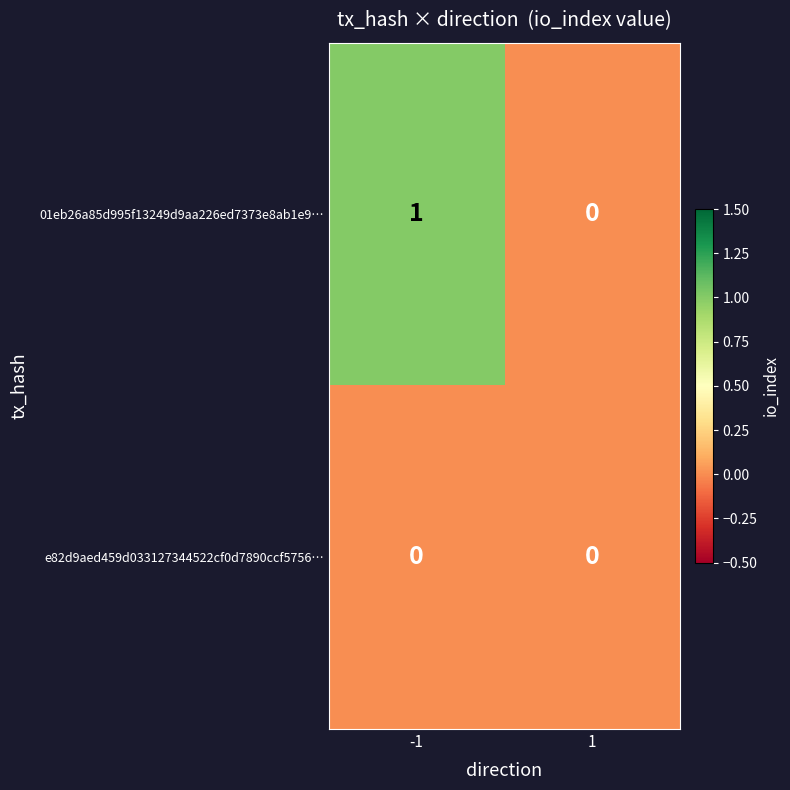

Which series has the largest total across all categories?

01eb26a85d995f13249d9aa226ed7373e8ab1e9…